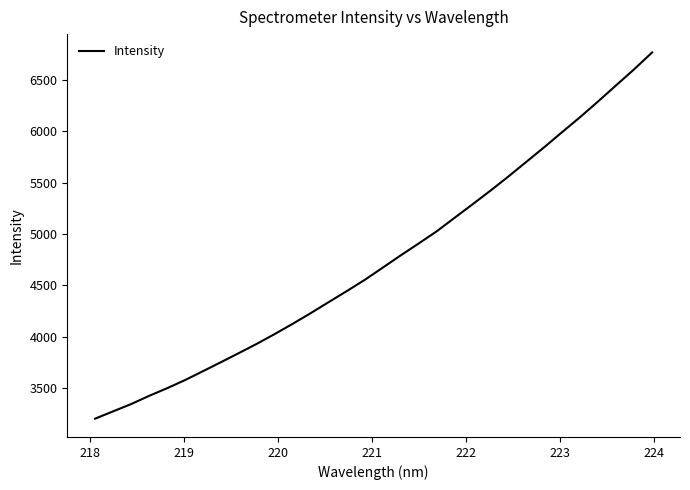

What is the difference between the maximum and minimum values?

3568.0